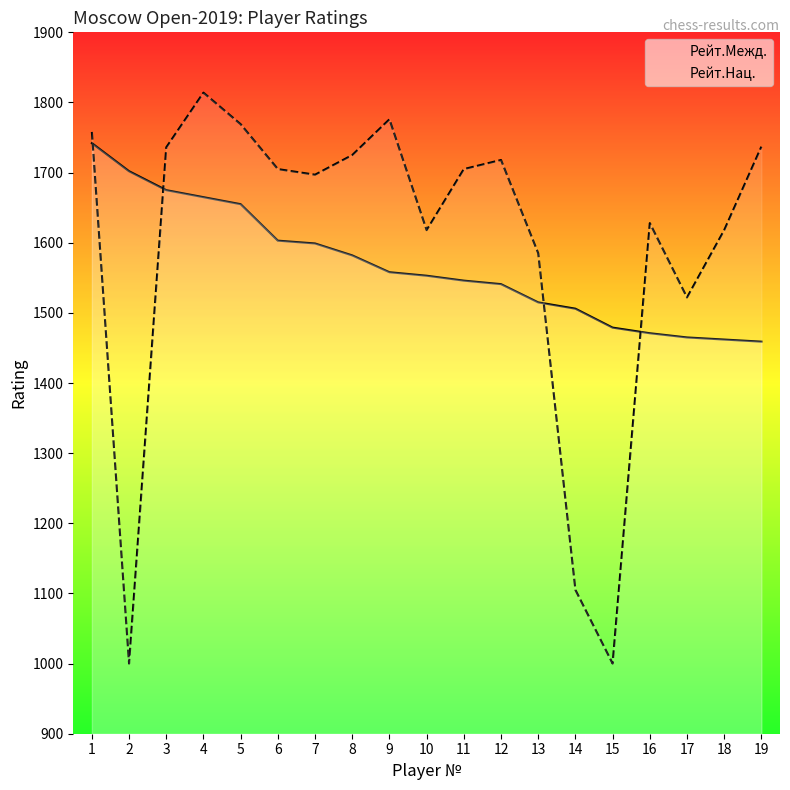

Reading right to left, list all the values displayed in this chart.

Рейт.Межд.: 1459	1462	1465	1471	1479	1506	1515	1541	1546	1553	1558	1582	1599	1603	1655	1665	1675	1702	1742
Рейт.Нац.: 1737	1618	1522	1628	1000	1105	1585	1718	1705	1618	1776	1725	1697	1705	1769	1814	1736	1000	1758